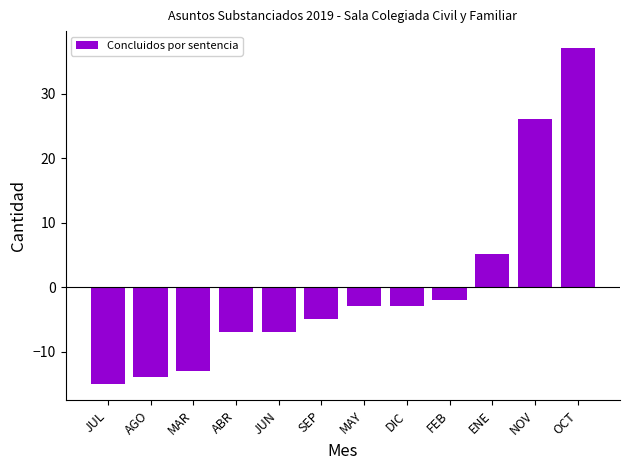

How many negative values are there?

9